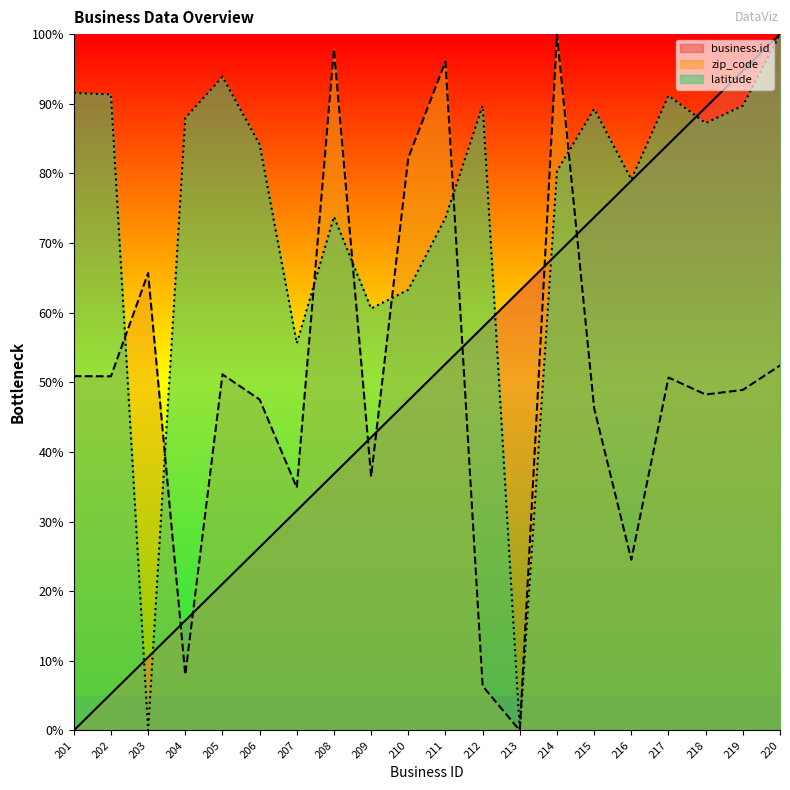

The value of latitude at 207 is 55.6. True or false?

True